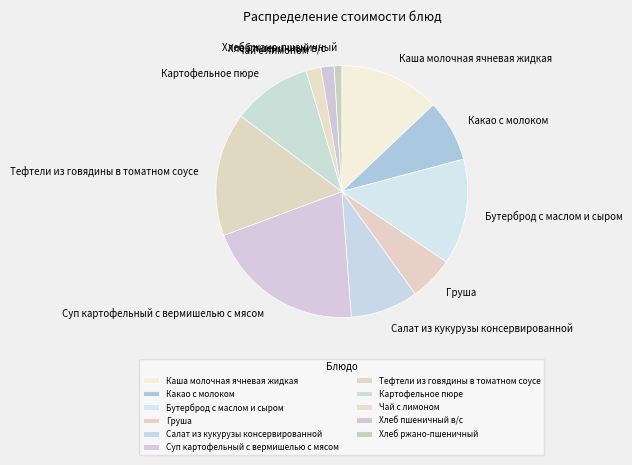

Between Картофельное пюре and Чай с лимоном, which is larger?

Картофельное пюре